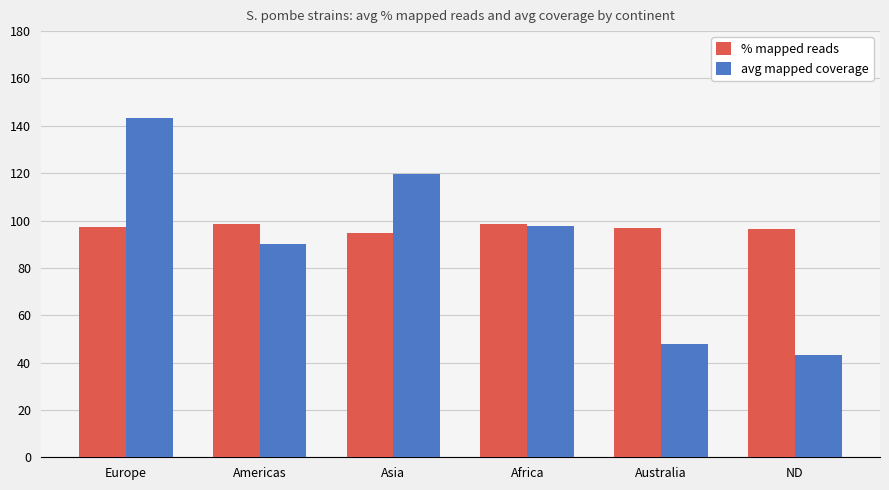

Is it true that % mapped reads equals 98.6 at Americas?

True